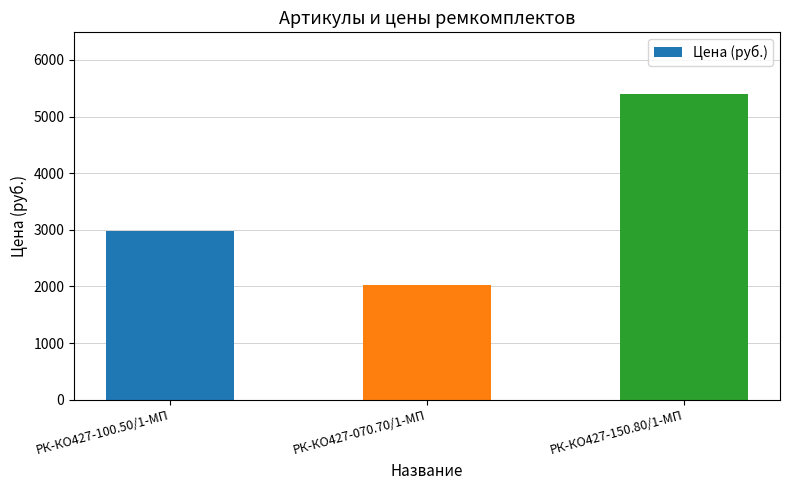

What is the change in value from РК-КО427-100.50/1-МП to РК-КО427-150.80/1-МП?

+2432.1